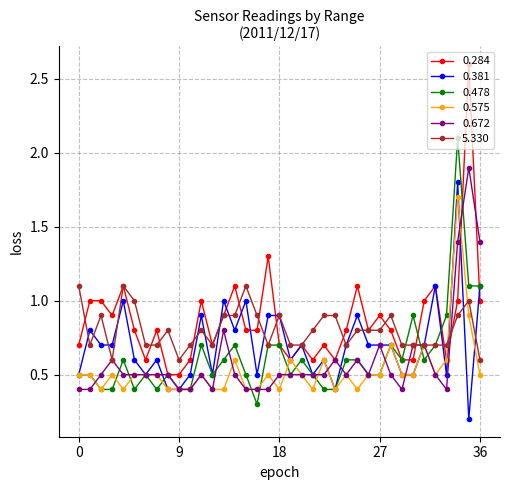

What are all the series names shown in the legend?

0.284, 0.381, 0.478, 0.575, 0.672, 5.330